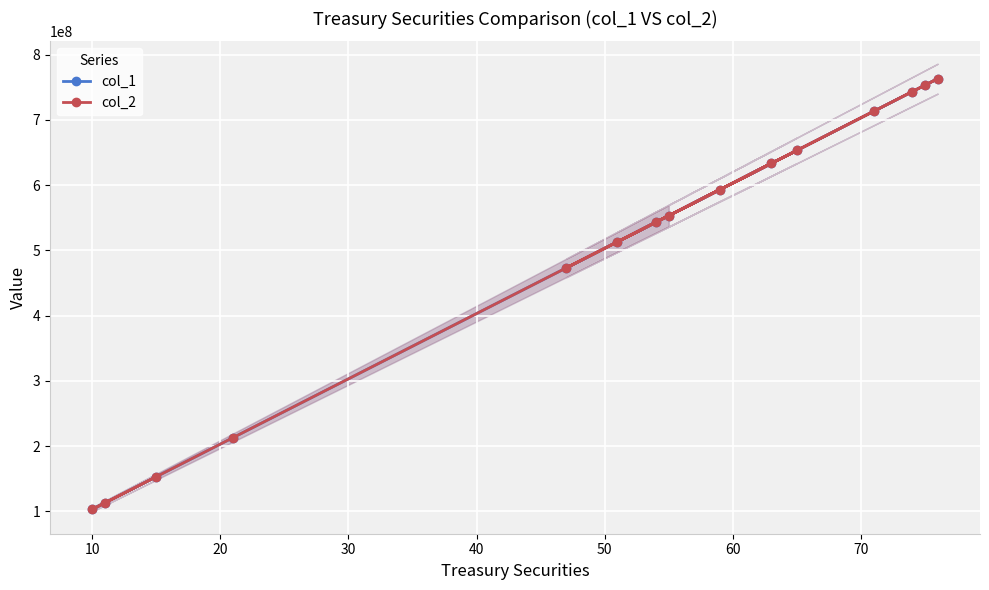

What is the average value of the col_2 series?

501061097